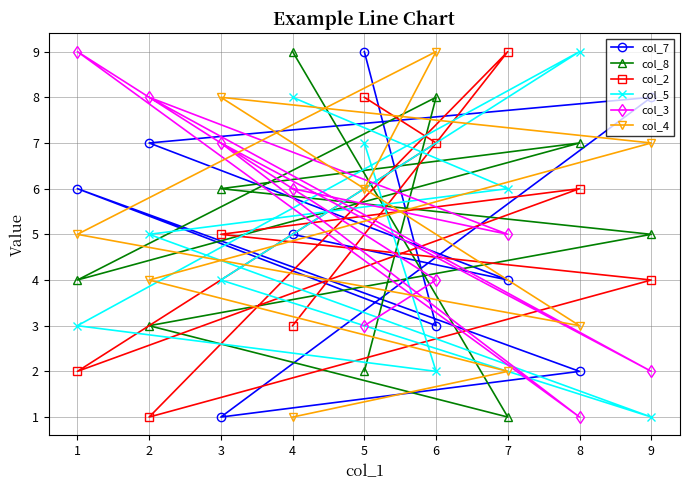

Reading left to right, what are all the values shown in this chart?

col_7: 1=6	2=7	3=1	4=5	5=9	6=3	7=4	8=2	9=8
col_8: 1=4	2=3	3=6	4=9	5=2	6=8	7=1	8=7	9=5
col_2: 1=2	2=1	3=5	4=3	5=8	6=7	7=9	8=6	9=4
col_5: 1=3	2=5	3=4	4=8	5=7	6=2	7=6	8=9	9=1
col_3: 1=9	2=8	3=7	4=6	5=3	6=4	7=5	8=1	9=2
col_4: 1=5	2=4	3=8	4=1	5=6	6=9	7=2	8=3	9=7